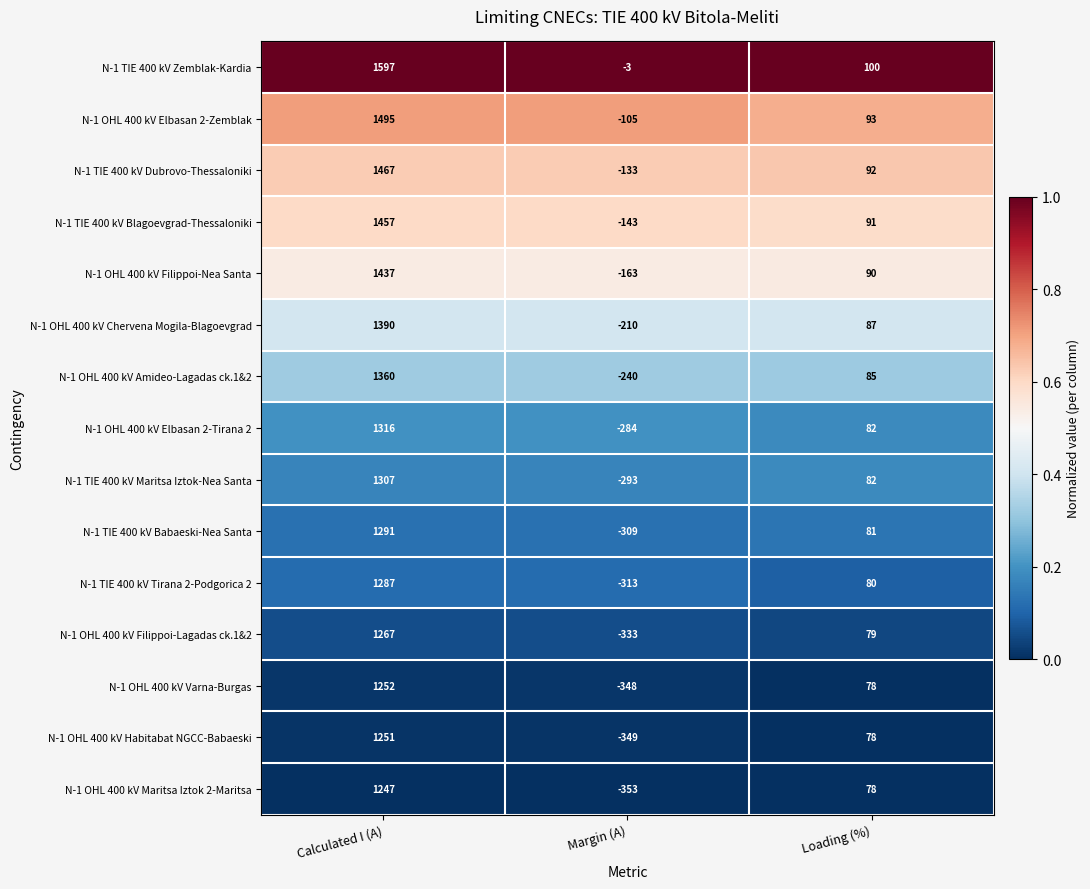

Between Calculated I (A) and Loading (%), which series saw the biggest shift?

N-1 TIE 400 kV Zemblak-Kardia